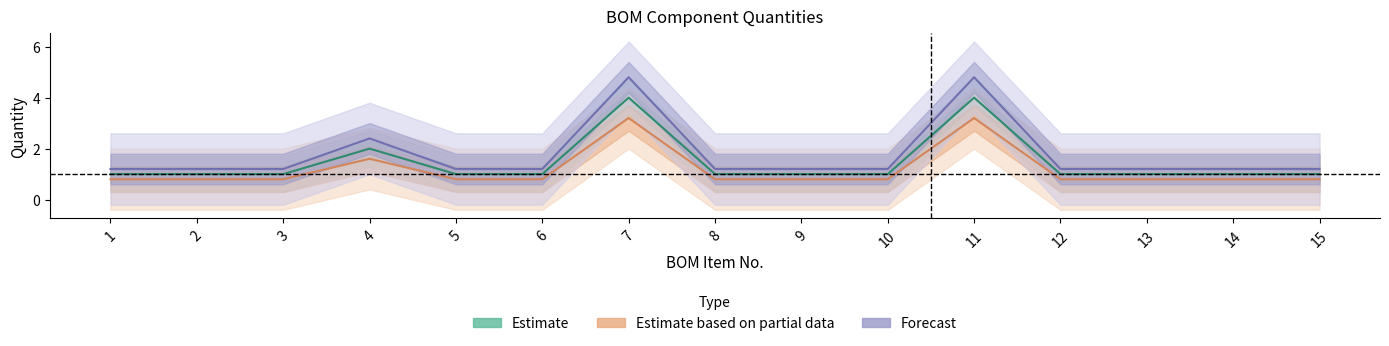

Reading left to right, what are all the values shown in this chart?

Estimate: 1=1.0	2=1.0	3=1.0	4=2.0	5=1.0	6=1.0	7=4.0	8=1.0	9=1.0	10=1.0	11=4.0	12=1.0	13=1.0	14=1.0	15=1.0
Estimate based on partial data: 1=0.8	2=0.8	3=0.8	4=1.6	5=0.8	6=0.8	7=3.2	8=0.8	9=0.8	10=0.8	11=3.2	12=0.8	13=0.8	14=0.8	15=0.8
Forecast: 1=1.2	2=1.2	3=1.2	4=2.4	5=1.2	6=1.2	7=4.8	8=1.2	9=1.2	10=1.2	11=4.8	12=1.2	13=1.2	14=1.2	15=1.2